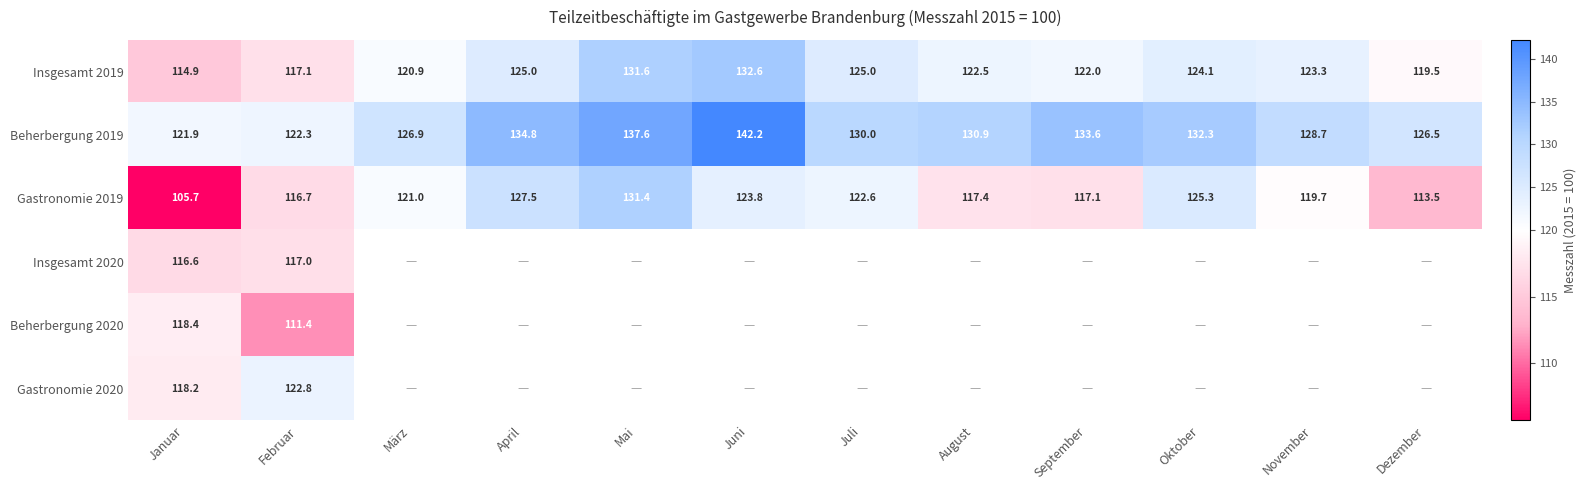

The Gastronomie 2020 series shows 73.6 at Februar. True or false?

False